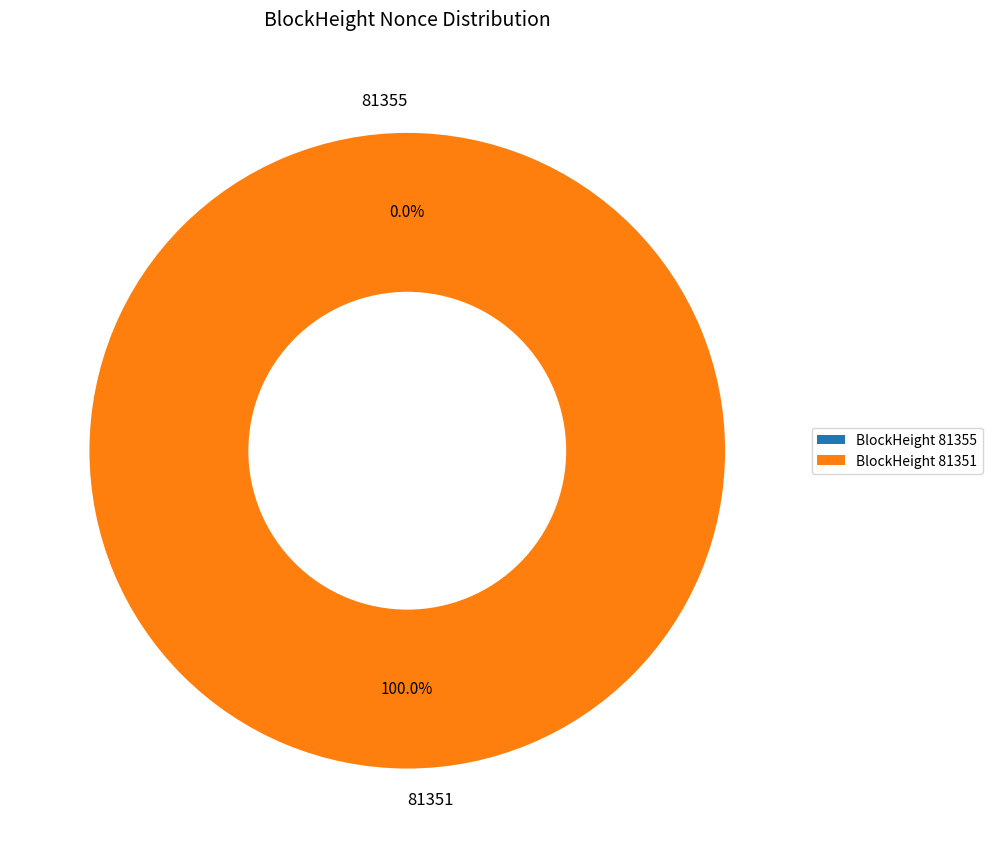

Does any single category account for the majority?

Yes